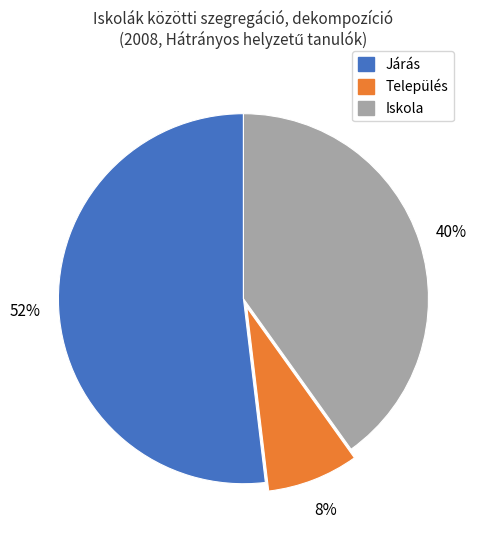

Which has a higher value, Iskola or Település?

Iskola